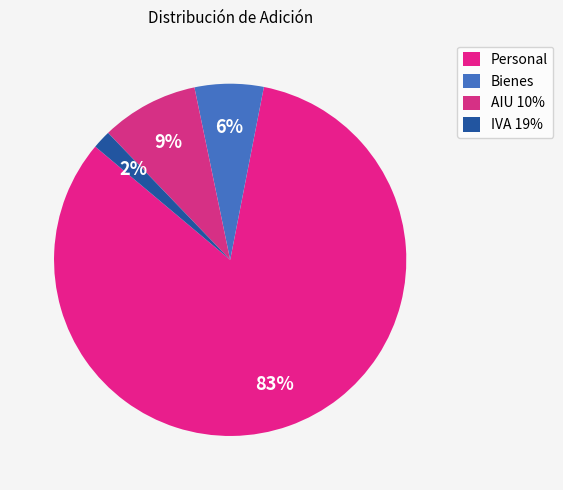

Which category accounts for the majority?

Personal